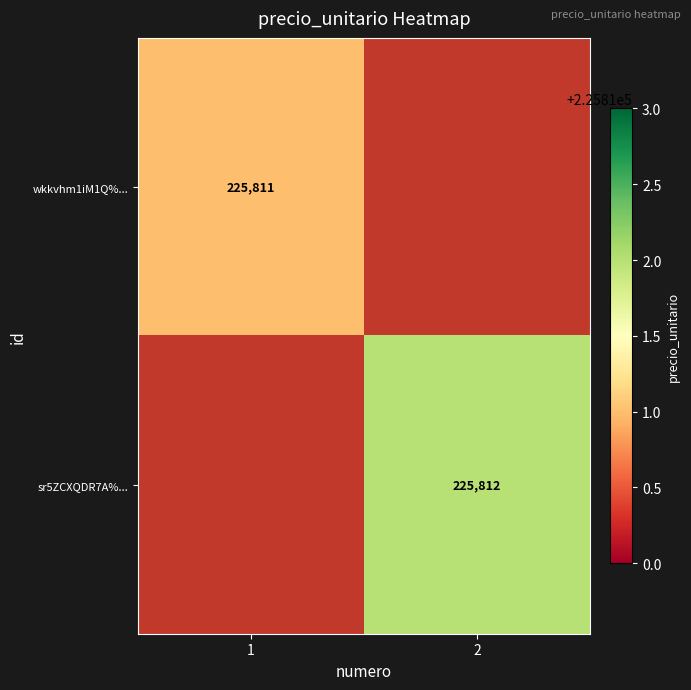

Is it true that sr5ZCXQDR7A%... equals 56093 at 2?

False